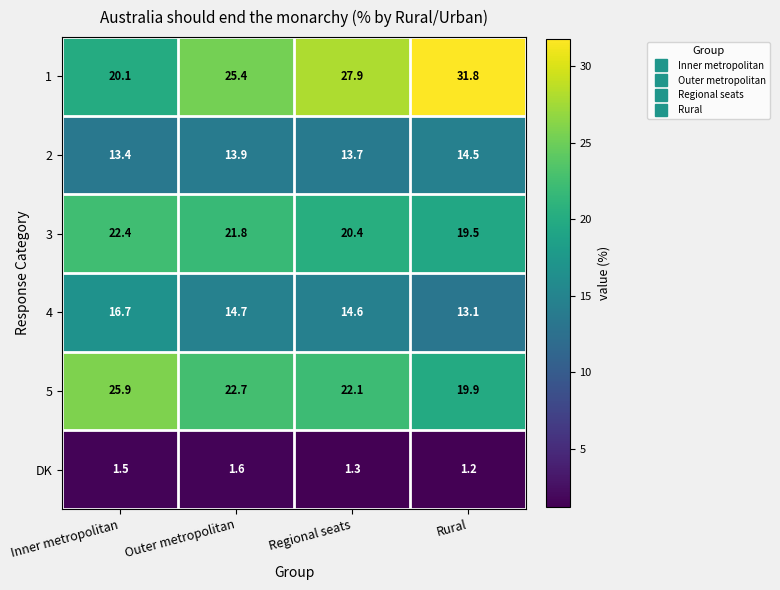

Reading left to right, list all the values displayed in this chart.

1: 20.1	25.4	27.9	31.8
2: 13.4	13.9	13.7	14.5
3: 22.4	21.8	20.4	19.5
4: 16.7	14.7	14.6	13.1
5: 25.9	22.7	22.1	19.9
DK: 1.5	1.6	1.3	1.2